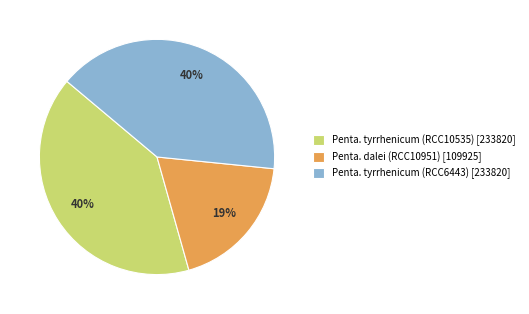

Is it true that Penta. tyrrhenicum (RCC6443) [233820] is 32% of the pie?

False